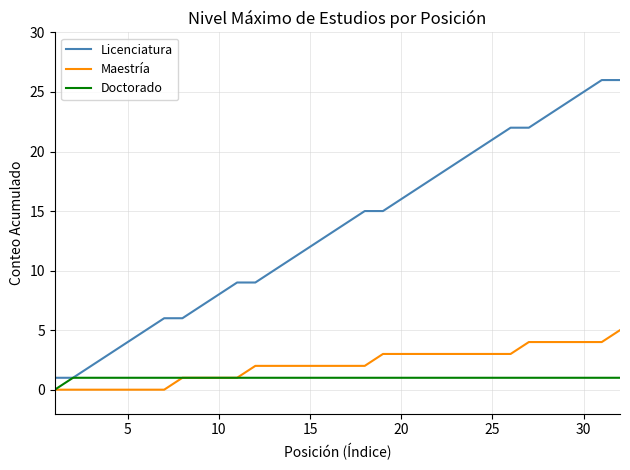

What are all the series names shown in the legend?

Licenciatura, Maestría, Doctorado